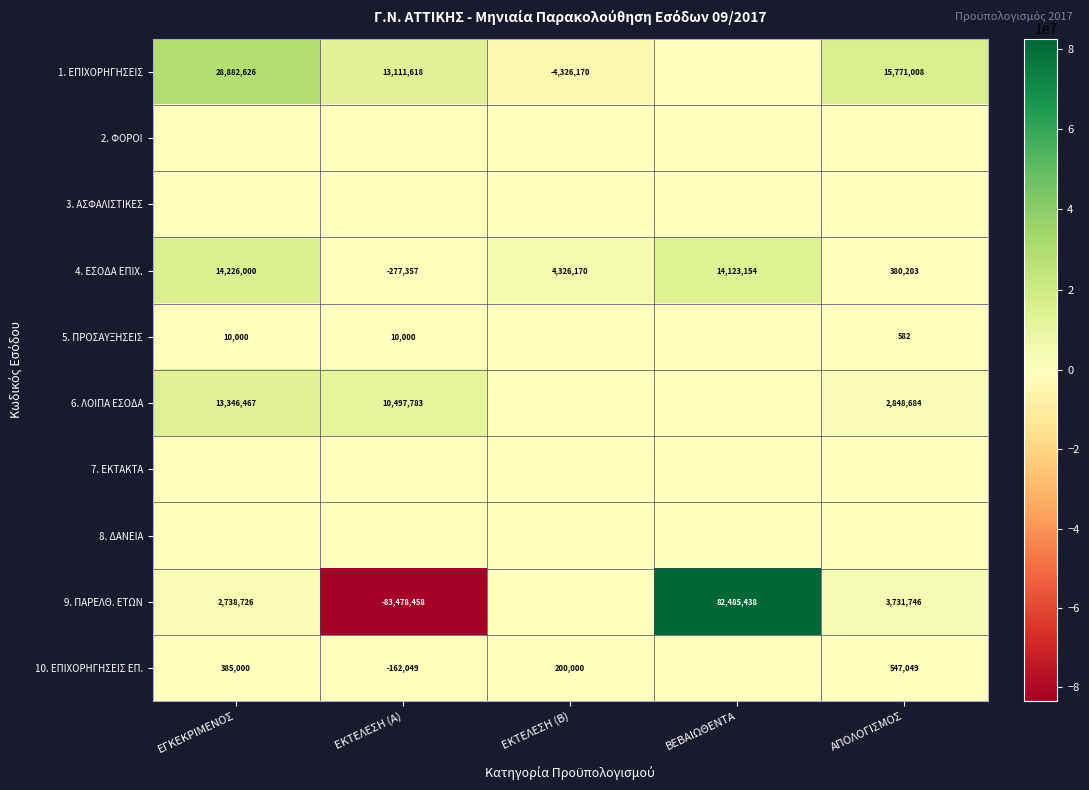

The value of 4. ΕΣΟΔΑ ΕΠΙΧ. at ΕΚΤΕΛΕΣΗ (Β) is 4326170. True or false?

True